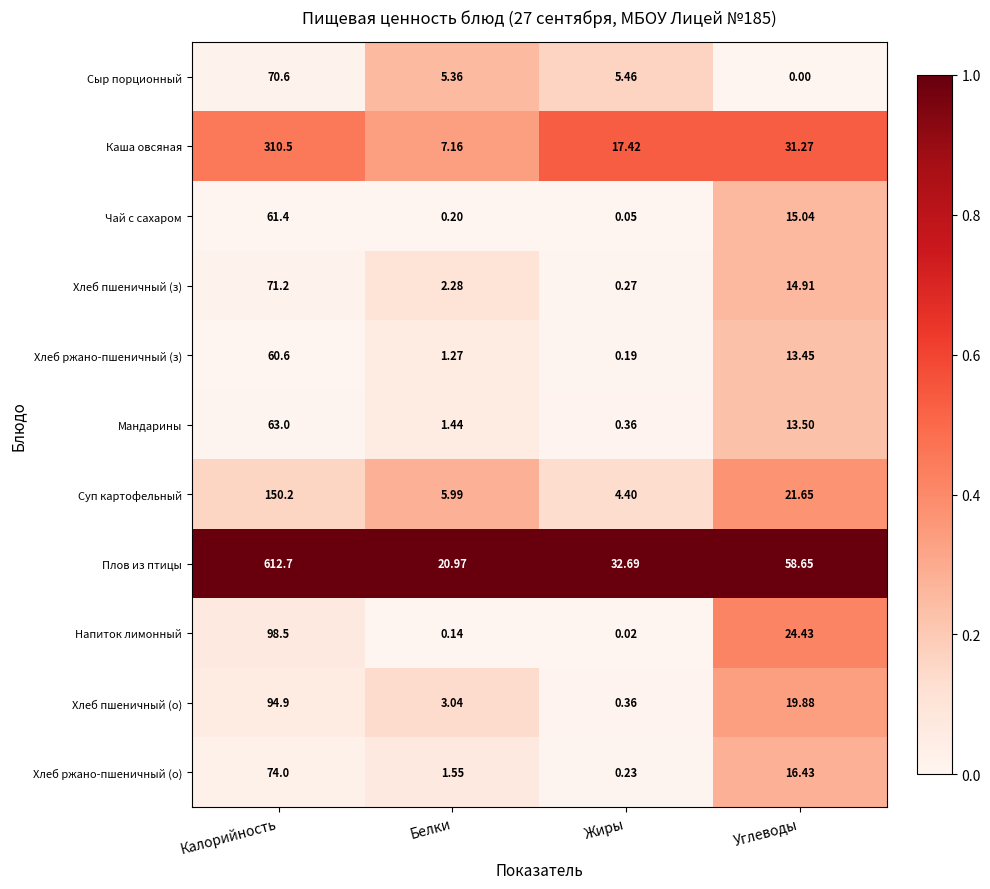

At which label does Хлеб пшеничный (о) reach its minimum?

Жиры